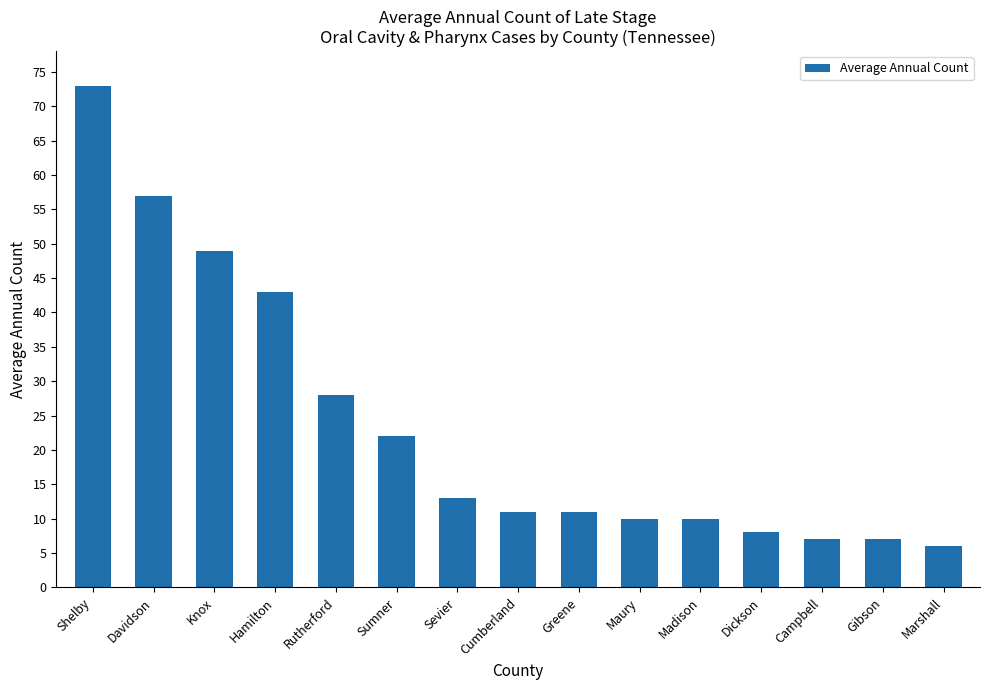

What is the sum of the values at Greene and Cumberland?

22